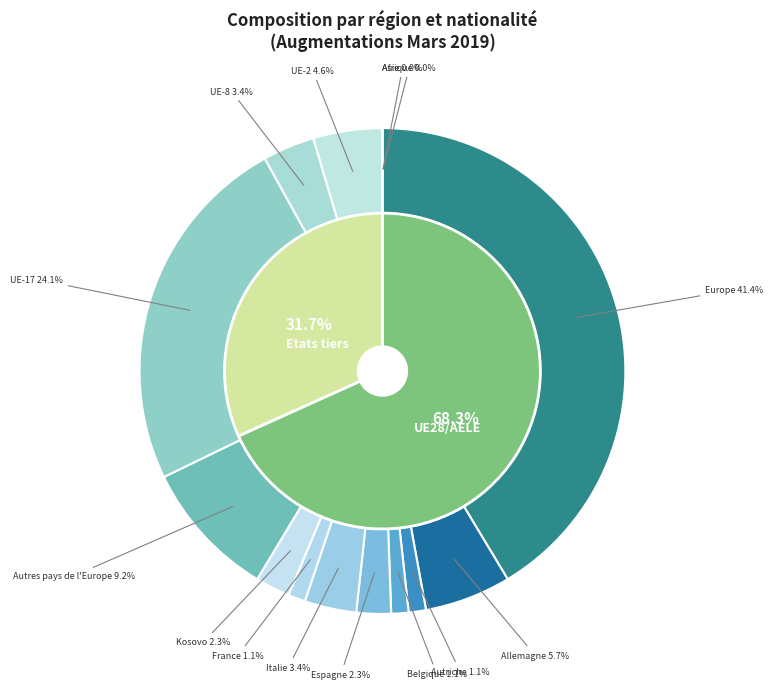

What is the smallest slice in the pie chart?

Afrique